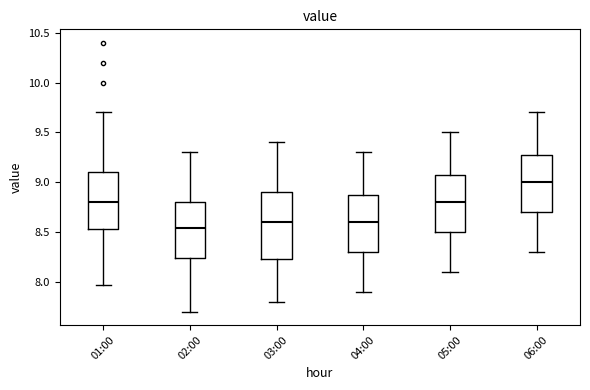

Which box has the highest median line?

06:00